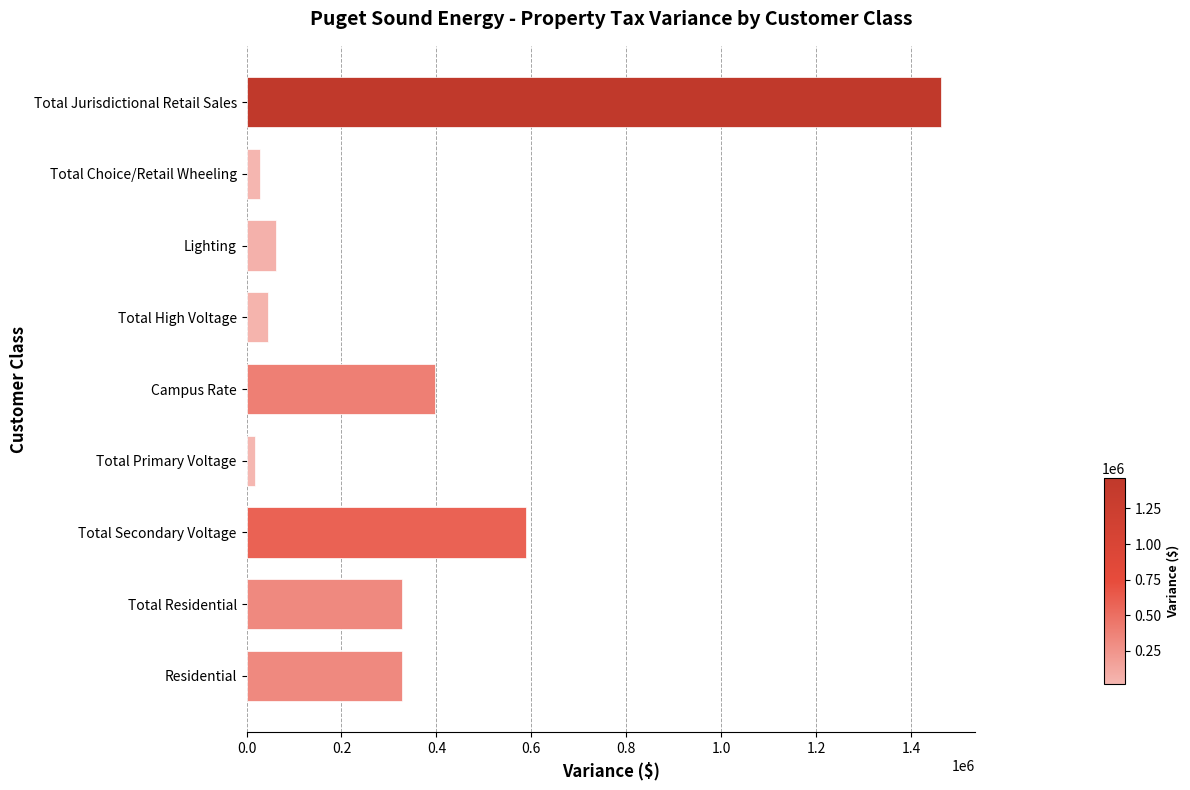

Between Total Jurisdictional Retail Sales and Total Primary Voltage, which is larger?

Total Jurisdictional Retail Sales